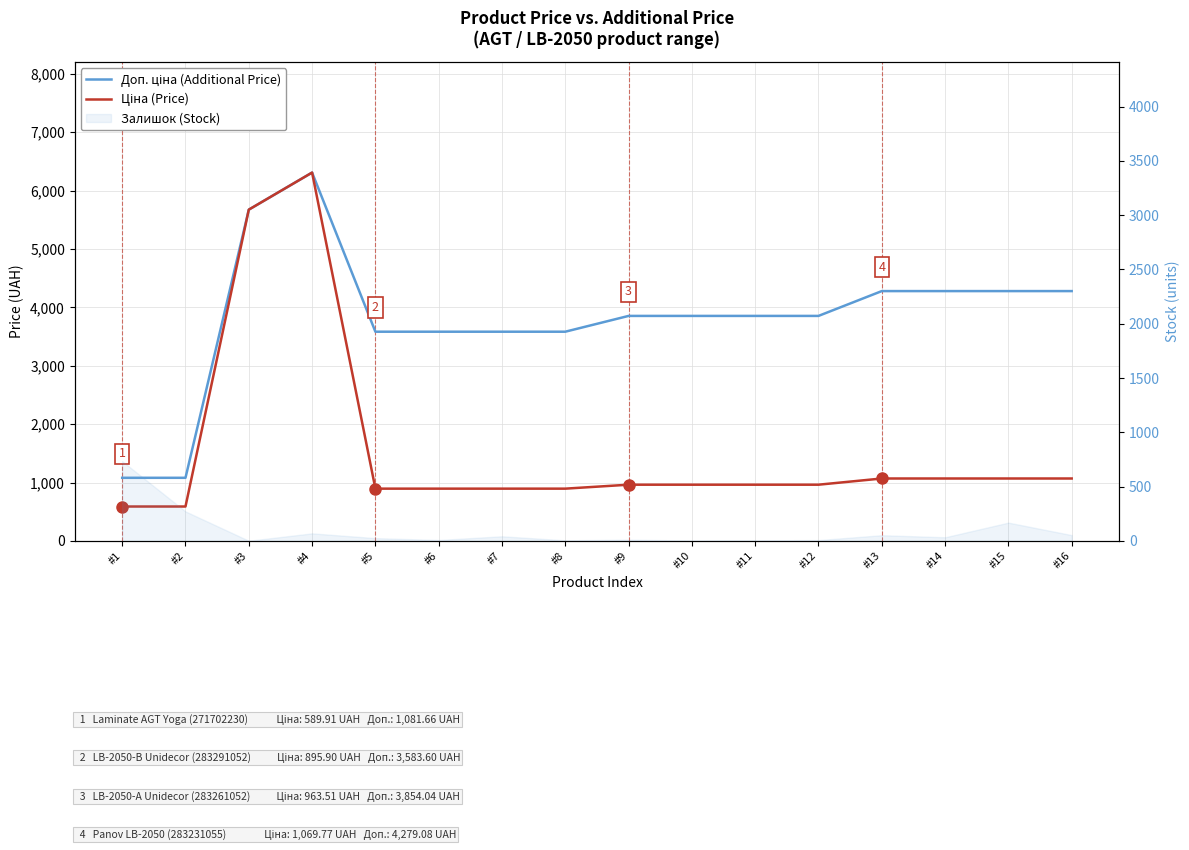

At which label is Ціна (Price) closest to 3449?

#3